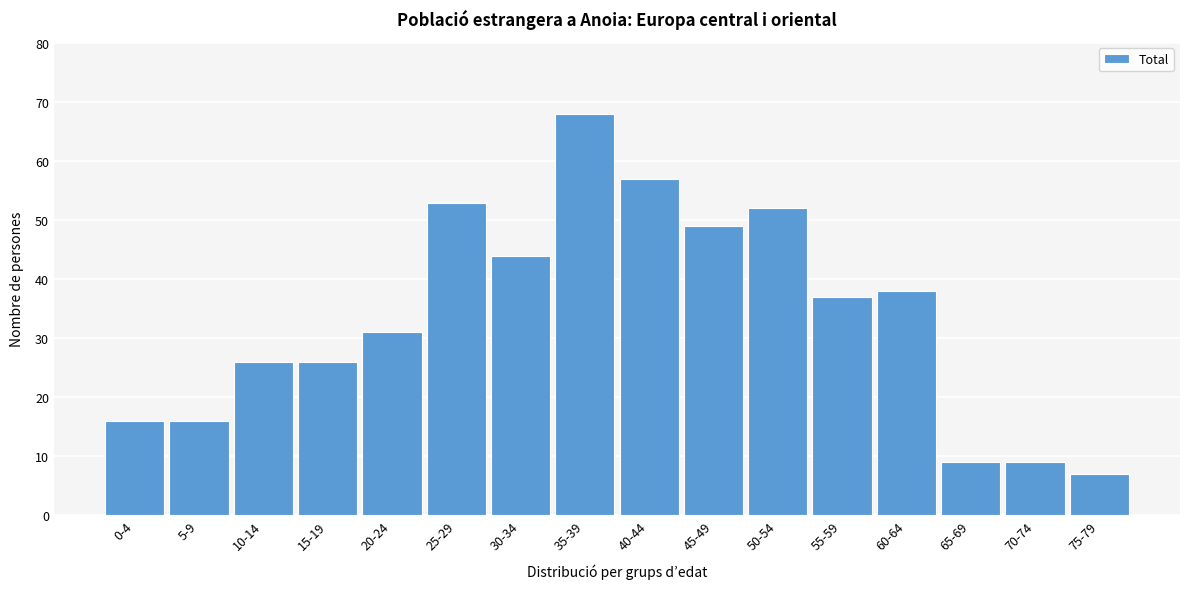

Reading right to left, extract all data points from this chart.

75-79=7	70-74=9	65-69=9	60-64=38	55-59=37	50-54=52	45-49=49	40-44=57	35-39=68	30-34=44	25-29=53	20-24=31	15-19=26	10-14=26	5-9=16	0-4=16